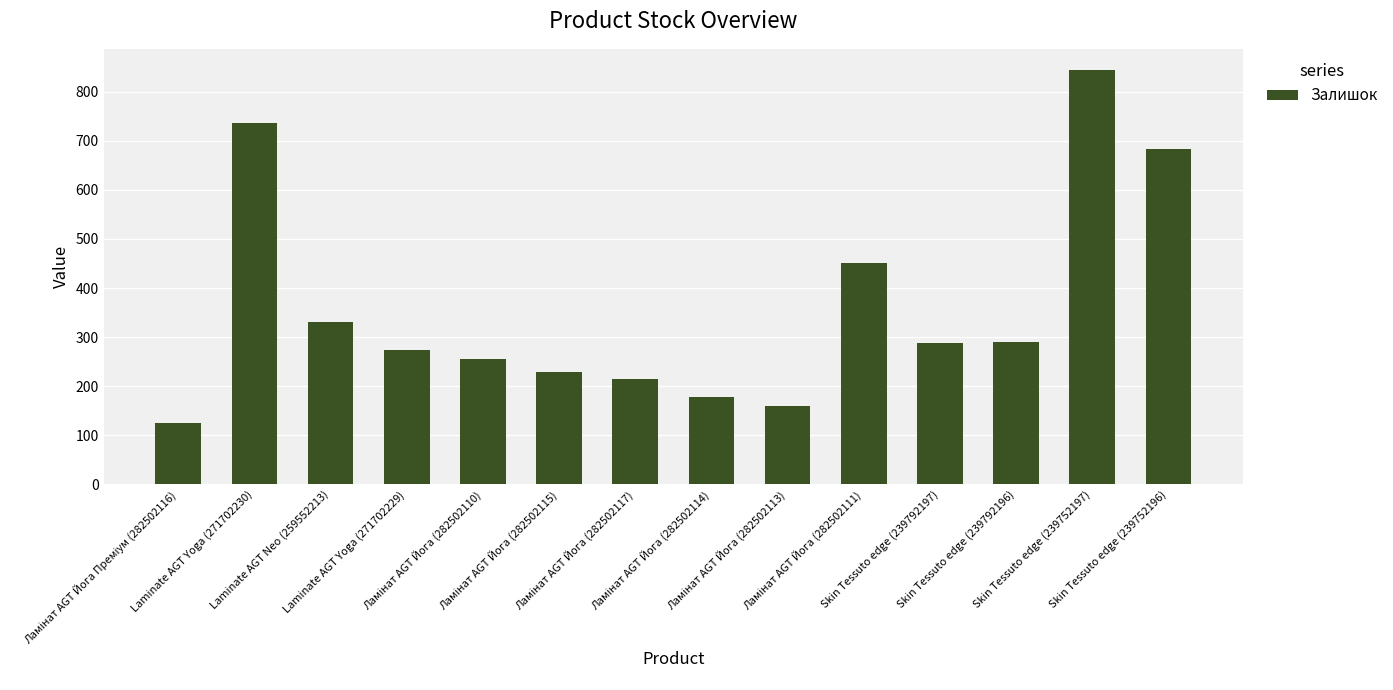

What is the value of the 8th bar from the left?

178